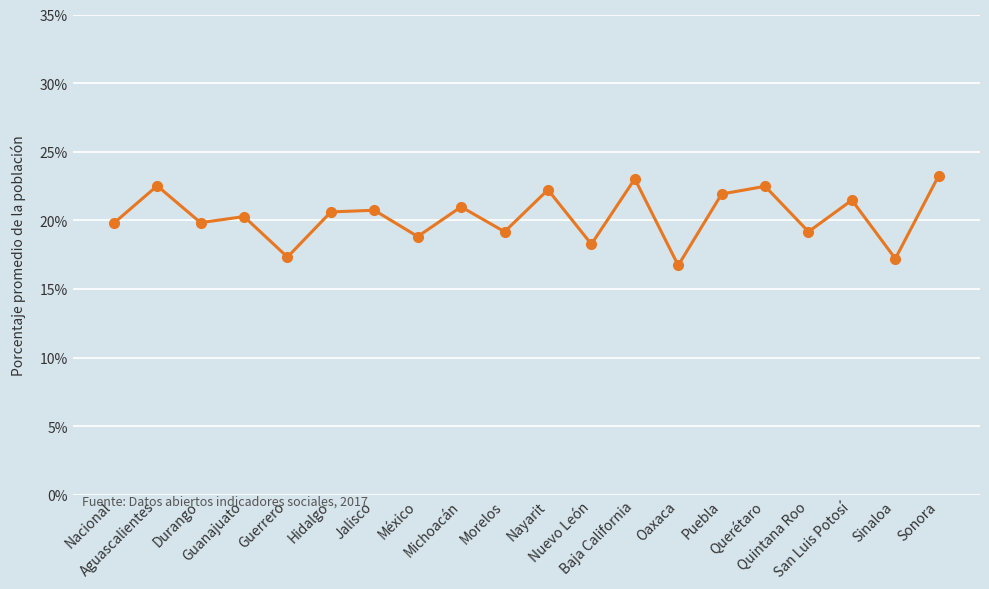

Which has a higher value, Nuevo León or San Luis Potosí?

San Luis Potosí